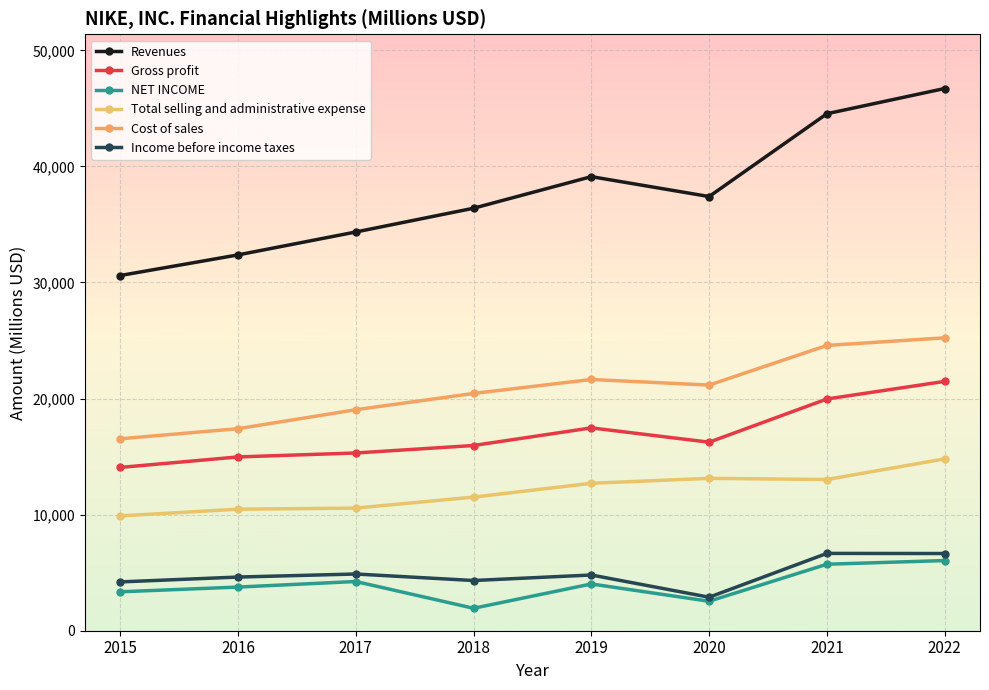

What is the value of the NET INCOME point at the 8th from the left?

6046